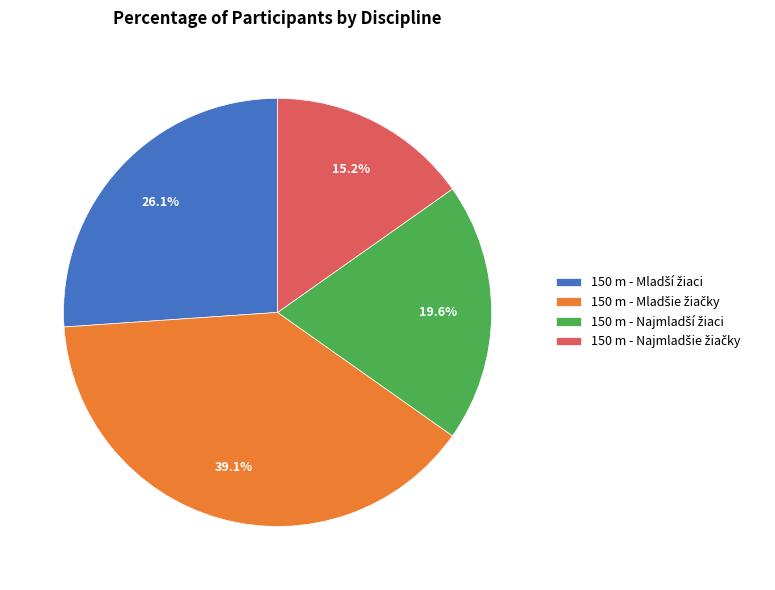

Is there any slice that represents more than half of the pie?

No